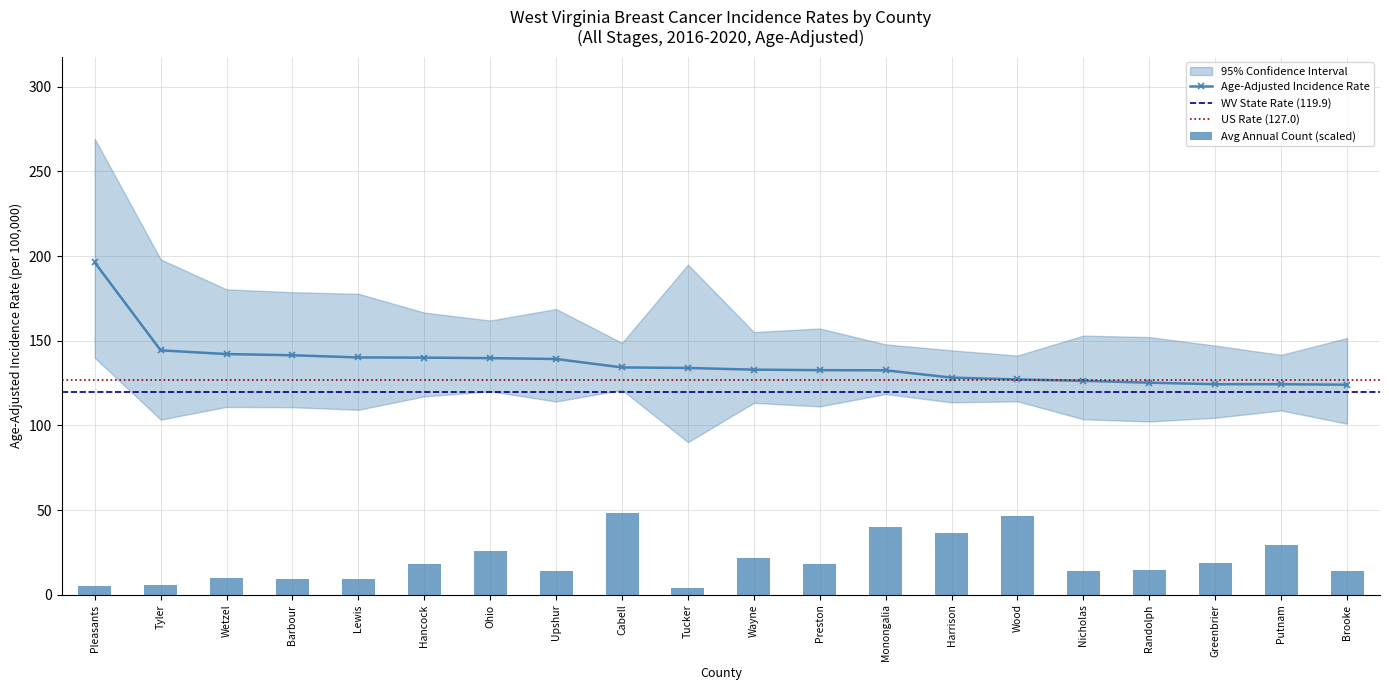

True or false: Age-Adjusted Rate has a value of 86.9 at Nicholas.

False